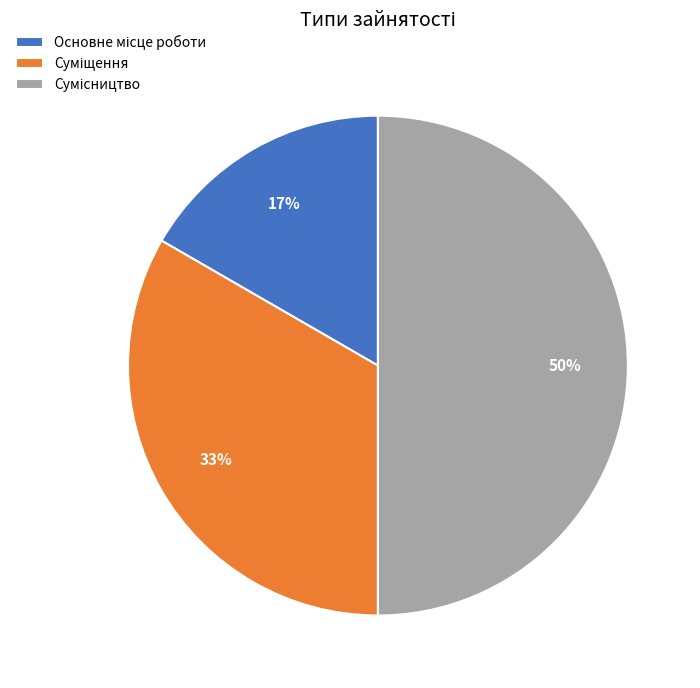

To the nearest percent, what is the difference between the largest and smallest slice percentages?

33%